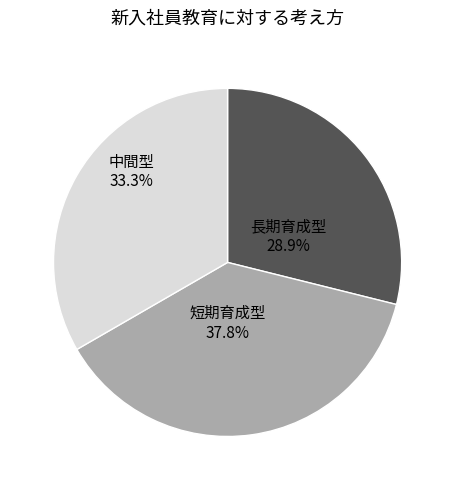

Which category has the biggest portion of the pie?

短期育成型